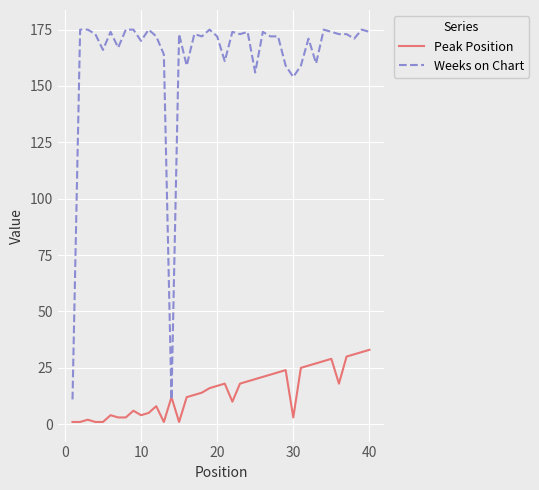

What is the sum of all Weeks on Chart values?

6481